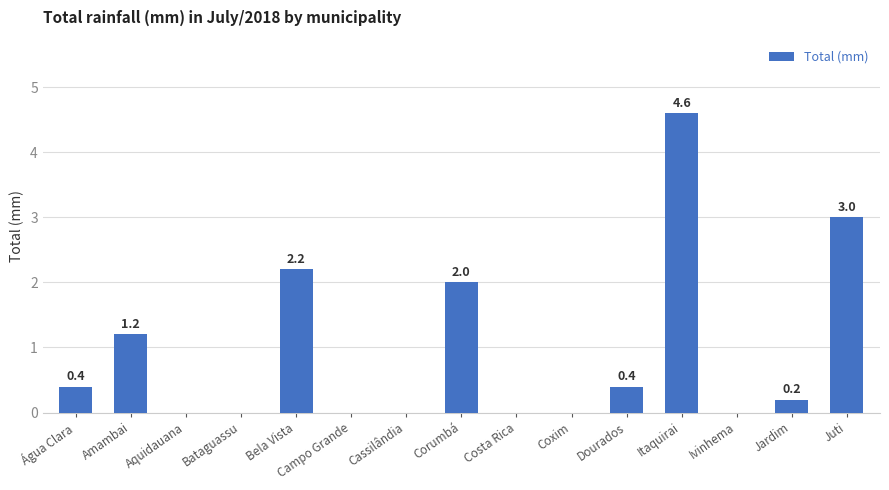

Reading left to right, what are all the values shown in this chart?

0.4	1.2	0.0	0.0	2.2	0.0	0.0	2.0	0.0	0.0	0.4	4.6	0.0	0.2	3.0